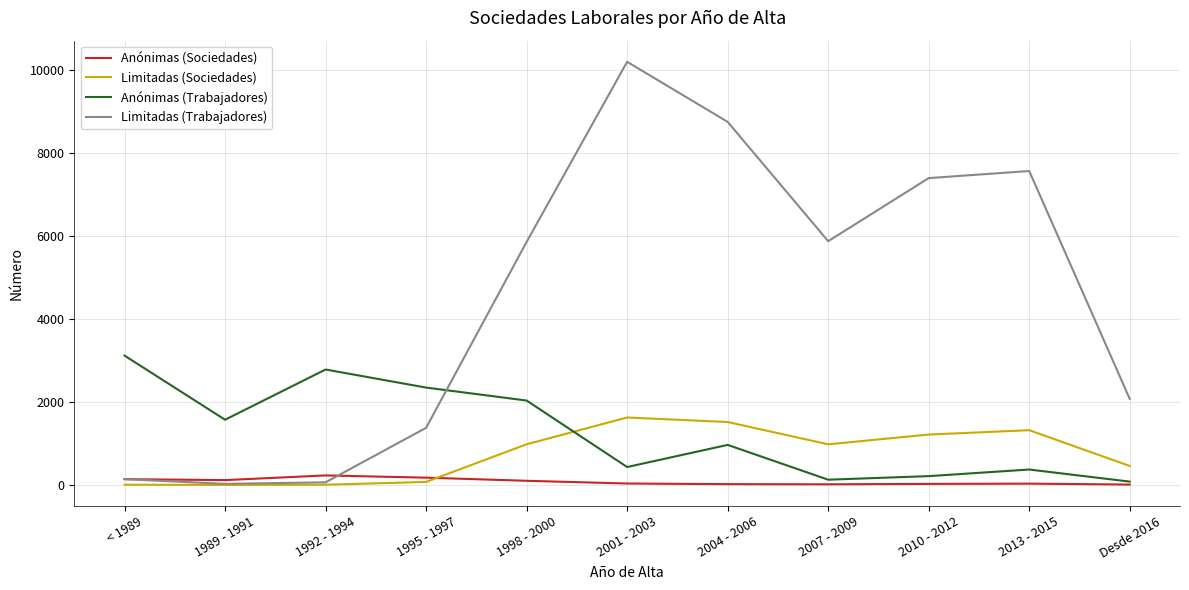

What is the greatest value displayed?

10196